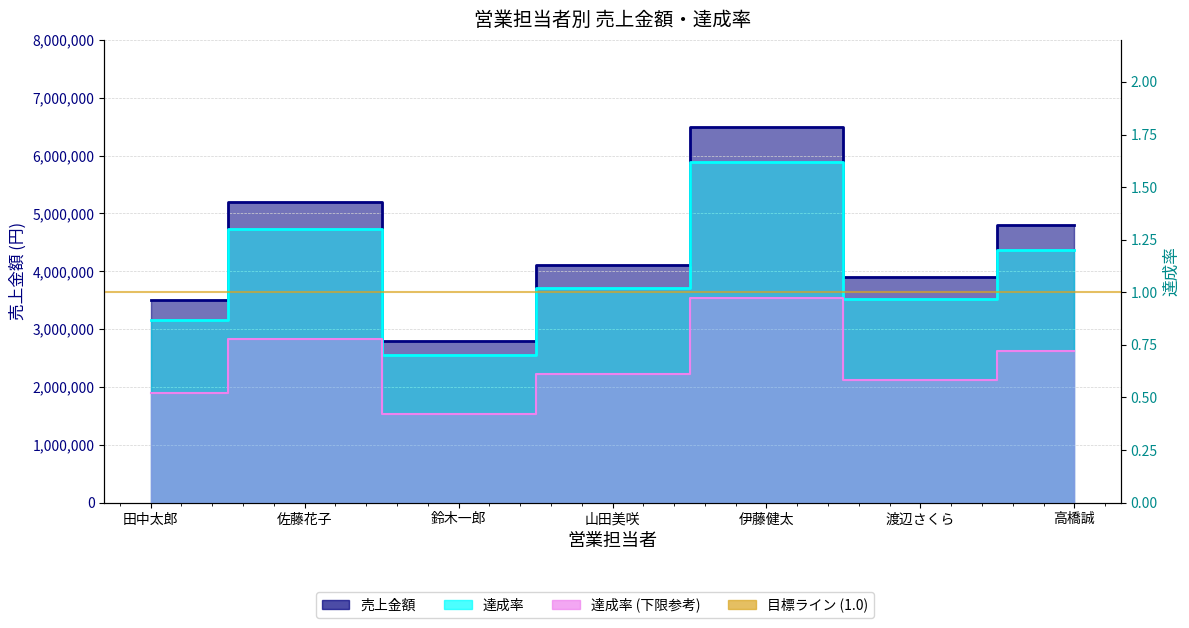

What is the maximum value shown in the chart?

6500000.0